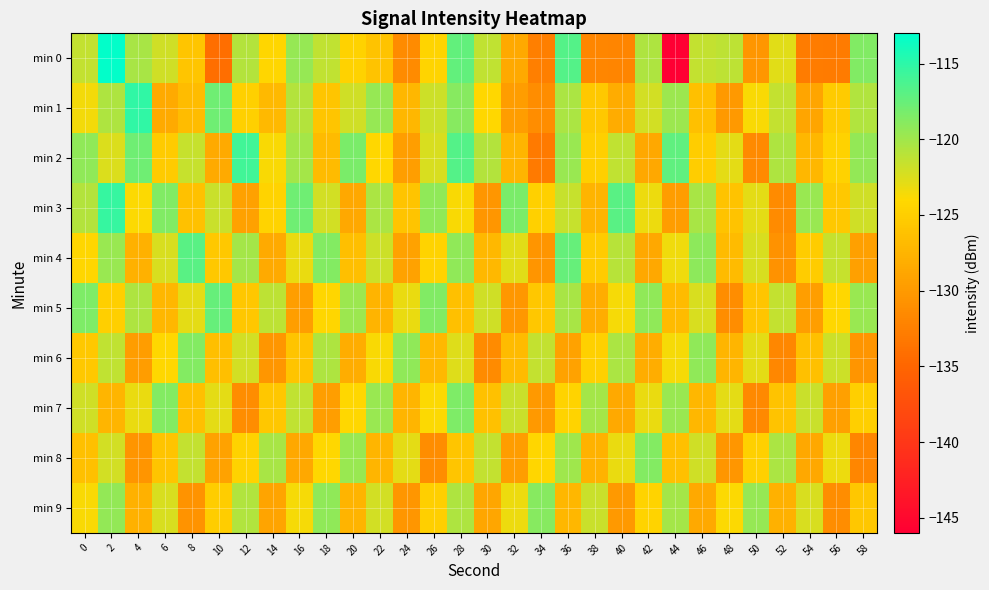

What is the minimum value shown in the chart?

-146.0